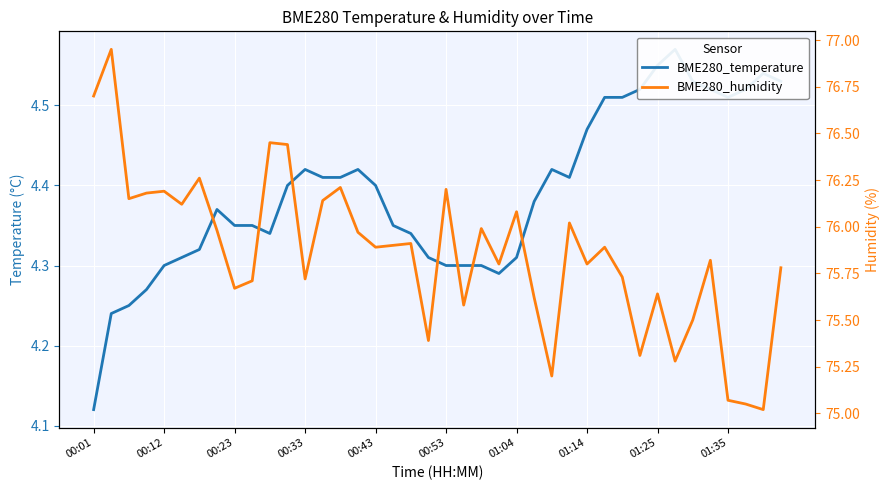

List the series in order of their overall mean, highest first.

BME280_humidity, BME280_temperature